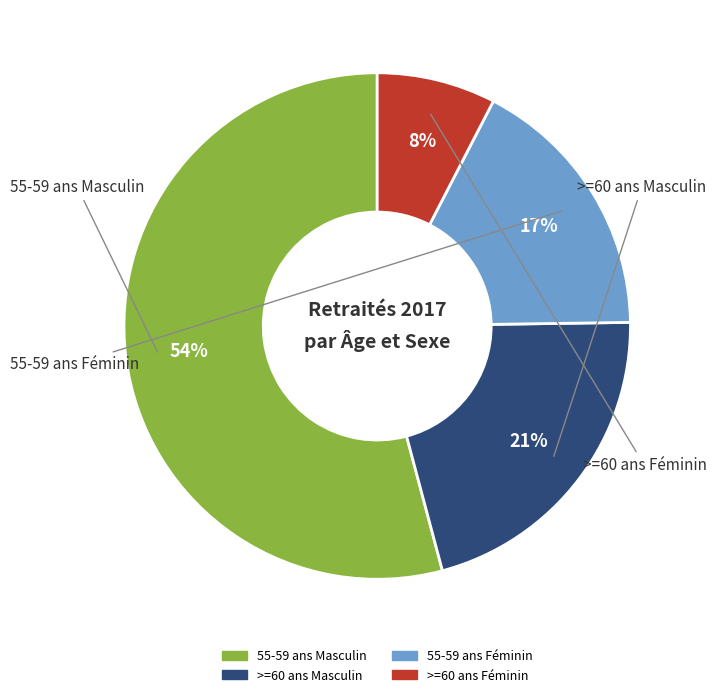

What is the largest slice in the pie chart?

55-59 ans Masculin